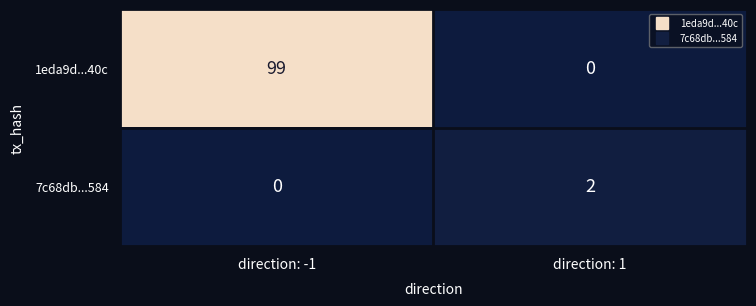

The value of 7c68db...584 at direction: -1 is 0. True or false?

True